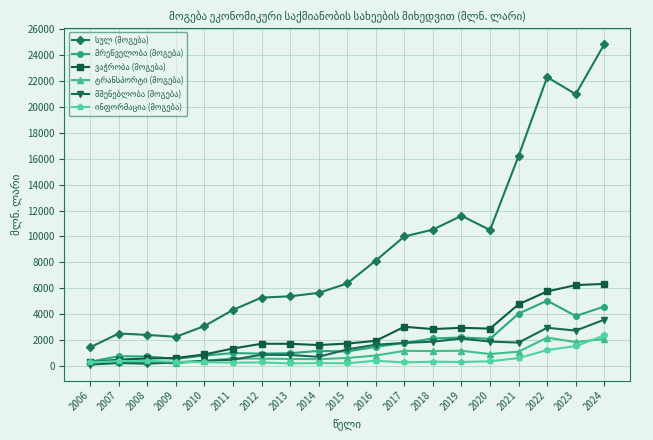

How many distinct data groups are displayed?

6